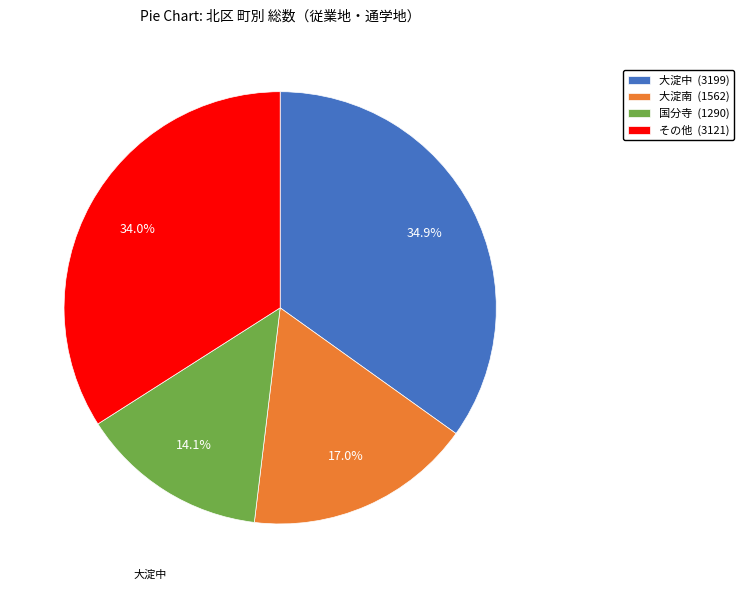

Which slice is the smallest?

国分寺 (1290)